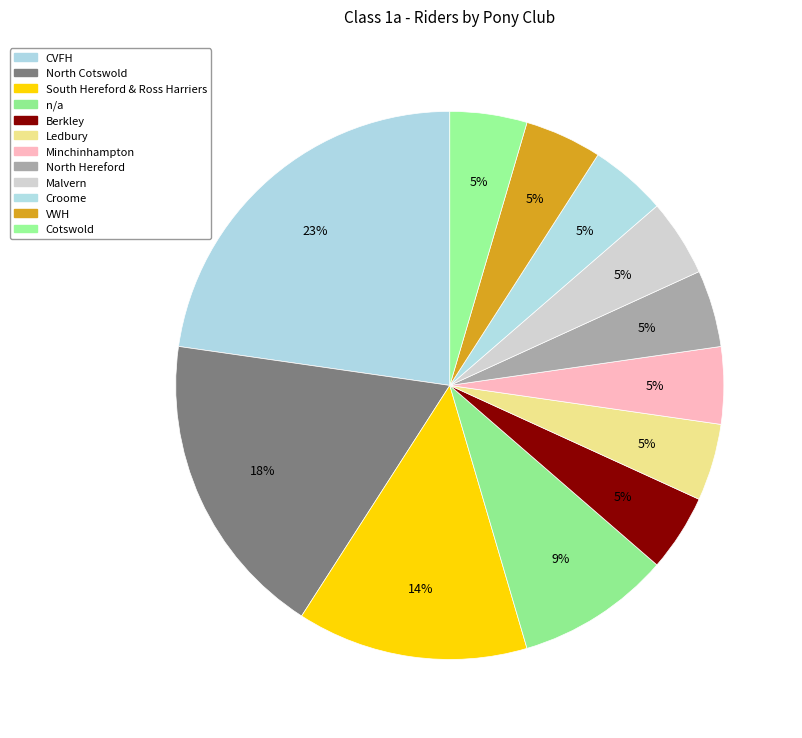

How many slices are in this pie chart?

12